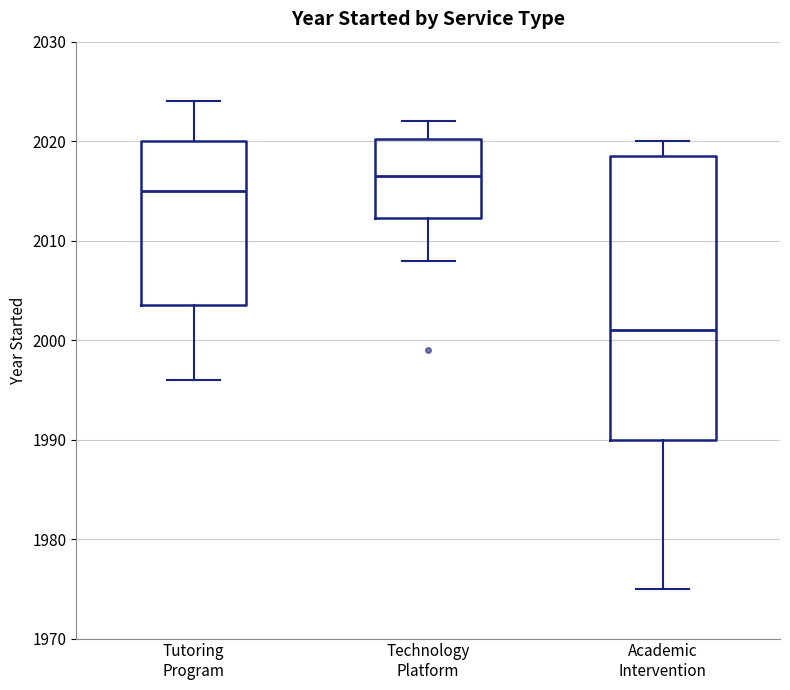

Which box has the highest median line?

Technology Platform